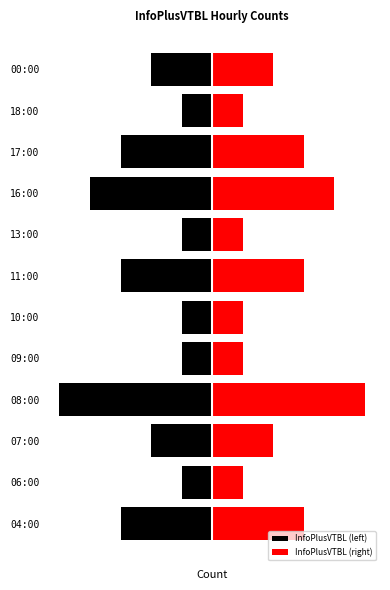

What is the difference between the maximum and minimum values in the InfoPlusVTBL (right) series?

4